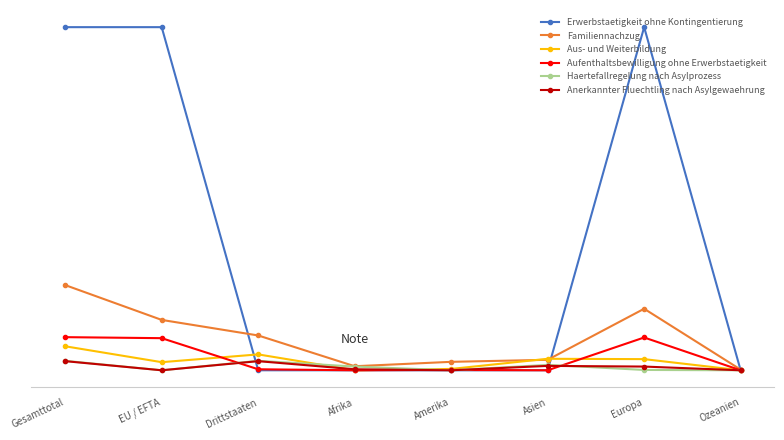

Reading right to left, what are all the values shown in this chart?

Erwerbstaetigkeit ohne Kontingentierung: Ozeanien=0	Europa=1015	Asien=0	Amerika=0	Afrika=0	Drittstaaten=0	EU / EFTA=1015	Gesamttotal=1015
Familiennachzug: Ozeanien=2	Europa=182	Asien=31	Amerika=25	Afrika=12	Drittstaaten=103	EU / EFTA=149	Gesamttotal=252
Aus- und Weiterbildung: Ozeanien=0	Europa=33	Asien=34	Amerika=4	Afrika=0	Drittstaaten=47	EU / EFTA=24	Gesamttotal=71
Aufenthaltsbewilligung ohne Erwerbstaetigkeit: Ozeanien=0	Europa=97	Asien=0	Amerika=1	Afrika=0	Drittstaaten=3	EU / EFTA=95	Gesamttotal=98
Haertefallregelung nach Asylprozess: Ozeanien=0	Europa=1	Asien=16	Amerika=0	Afrika=11	Drittstaaten=28	EU / EFTA=0	Gesamttotal=28
Anerkannter Fluechtling nach Asylgewaehrung: Ozeanien=0	Europa=11	Asien=13	Amerika=0	Afrika=3	Drittstaaten=27	EU / EFTA=0	Gesamttotal=27